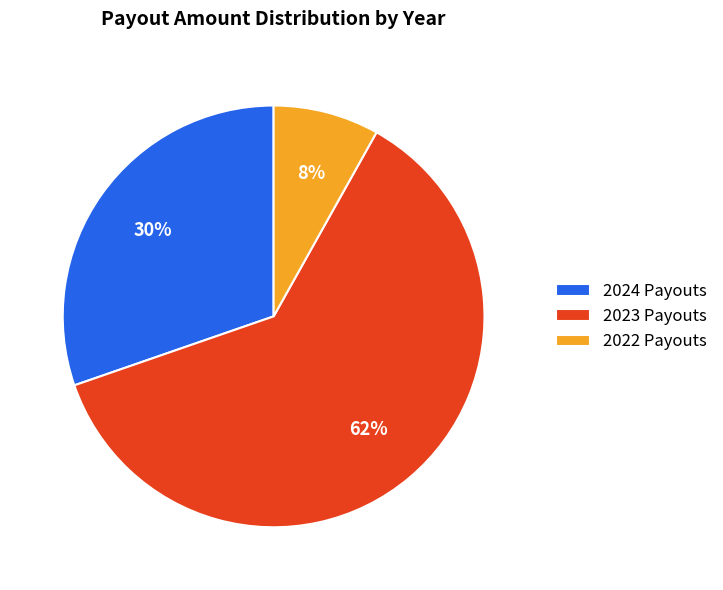

Does any single category account for the majority?

Yes